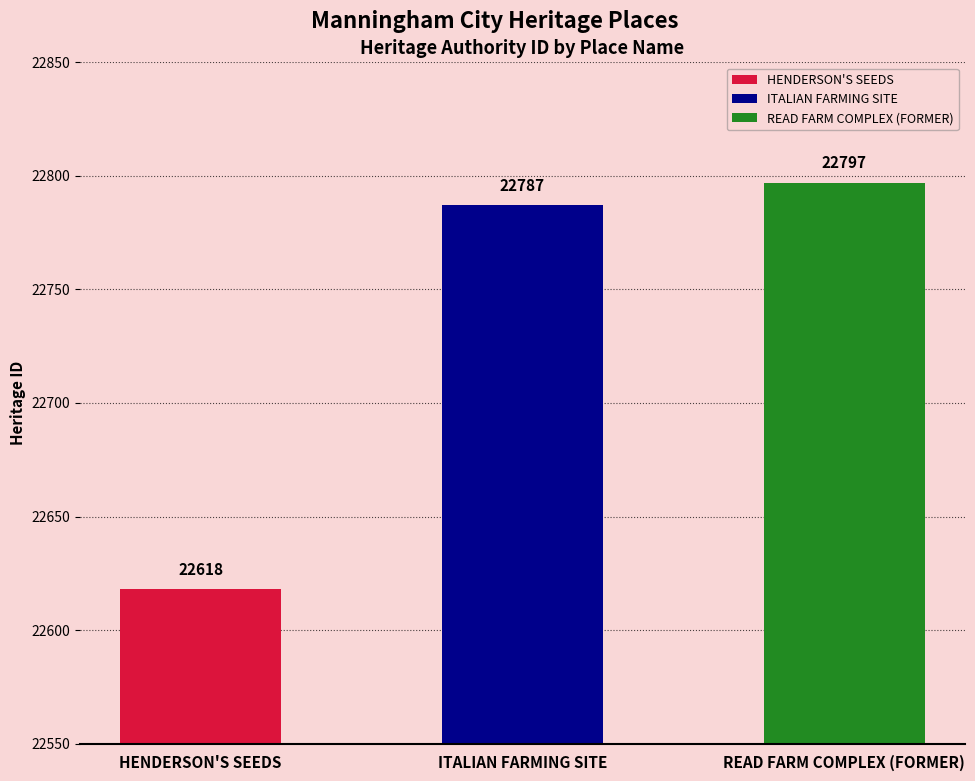

How many distinct data groups are displayed?

1